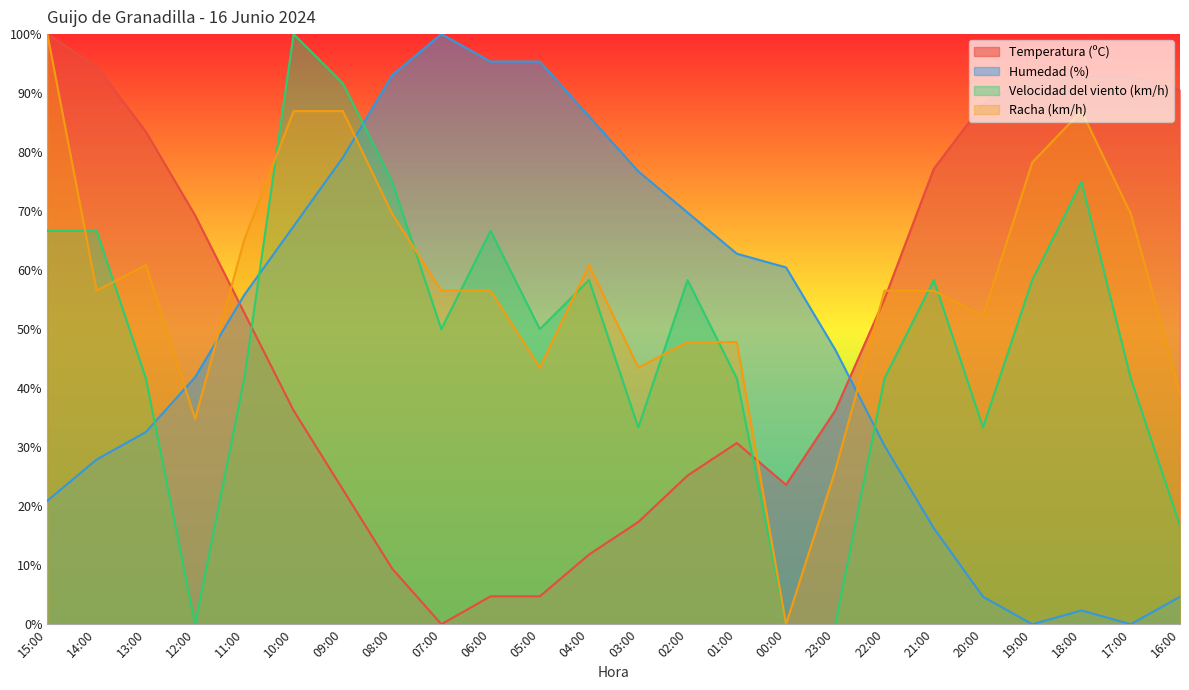

What value does the Racha (km/h) series have at 07:00?

56.5